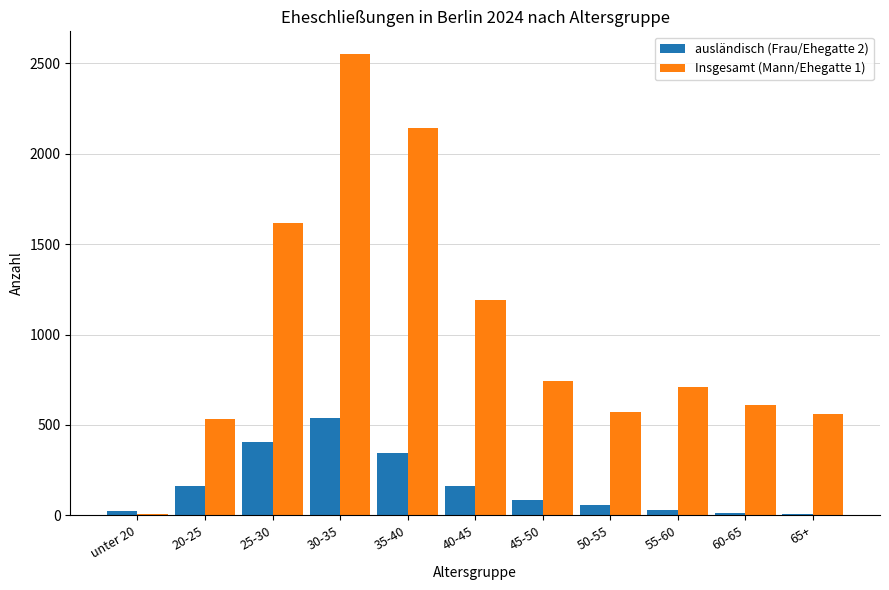

The Insgesamt (Mann/Ehegatte 1) series shows 1427 at 35-40. True or false?

False